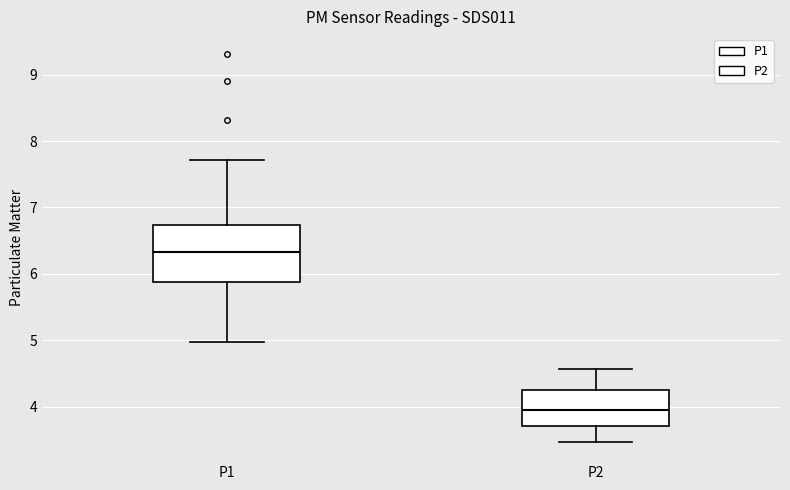

Which box's median line is the highest?

P1